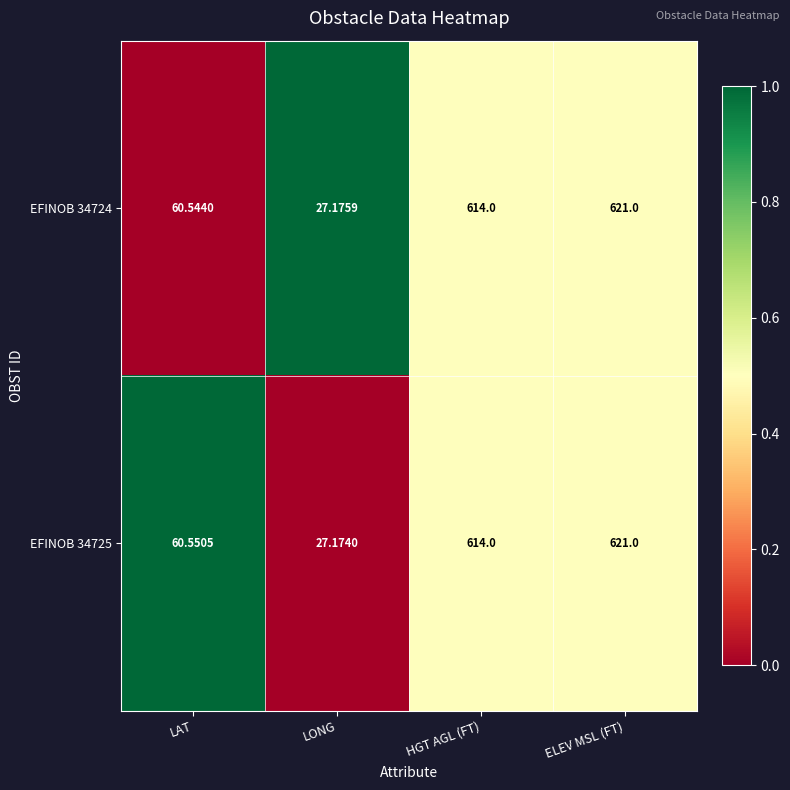

At which label is EFINOB 34724 closest to 324?

LAT